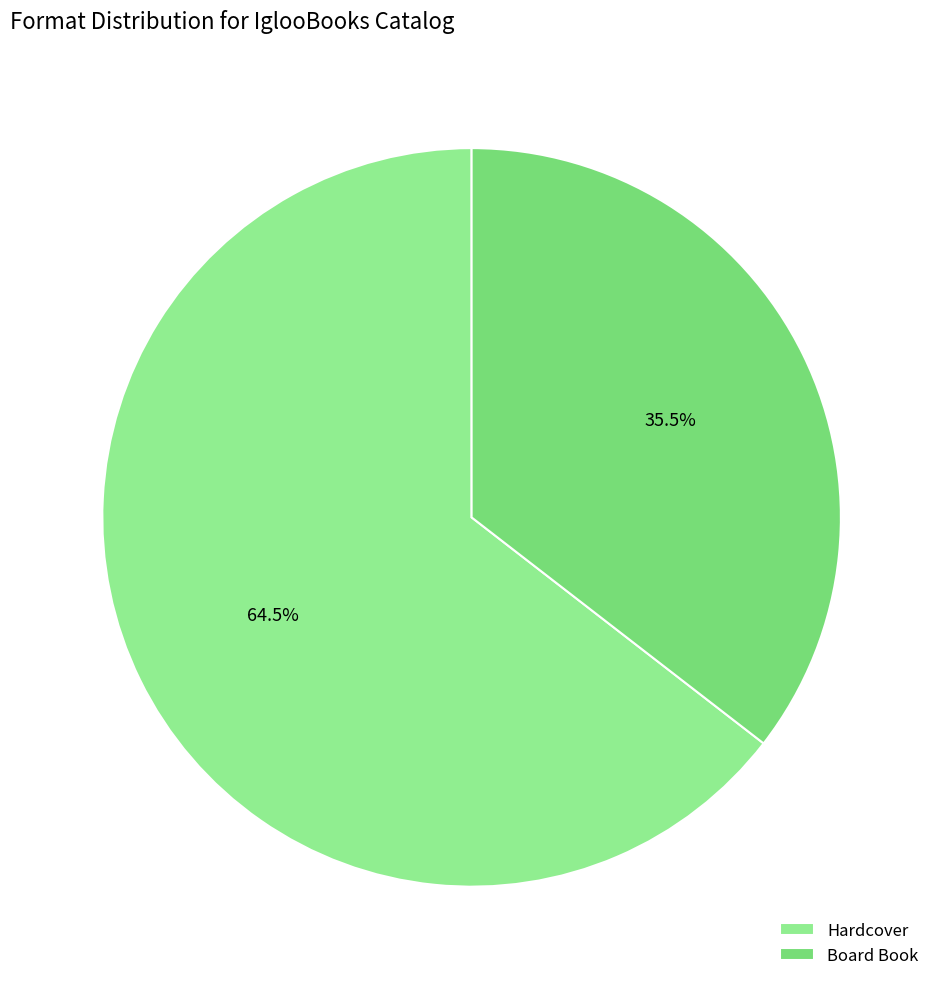

Do Hardcover and Board Book together represent more than half of the pie?

Yes